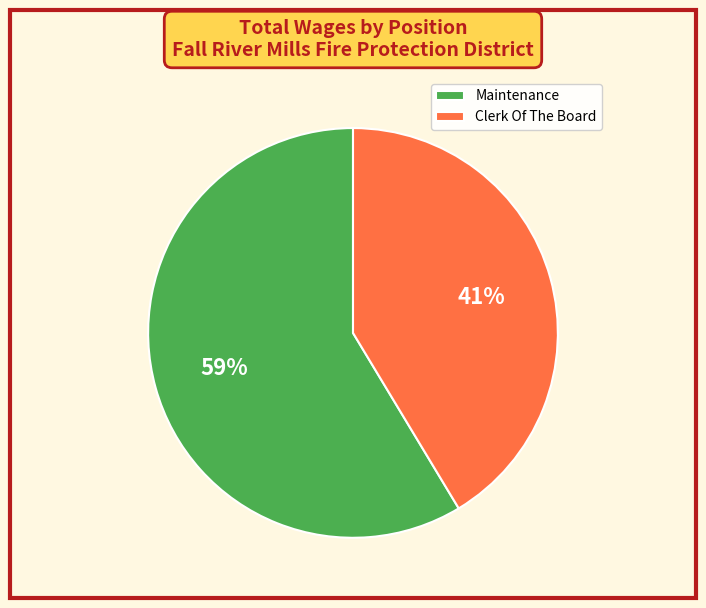

How many slices are in this pie chart?

2